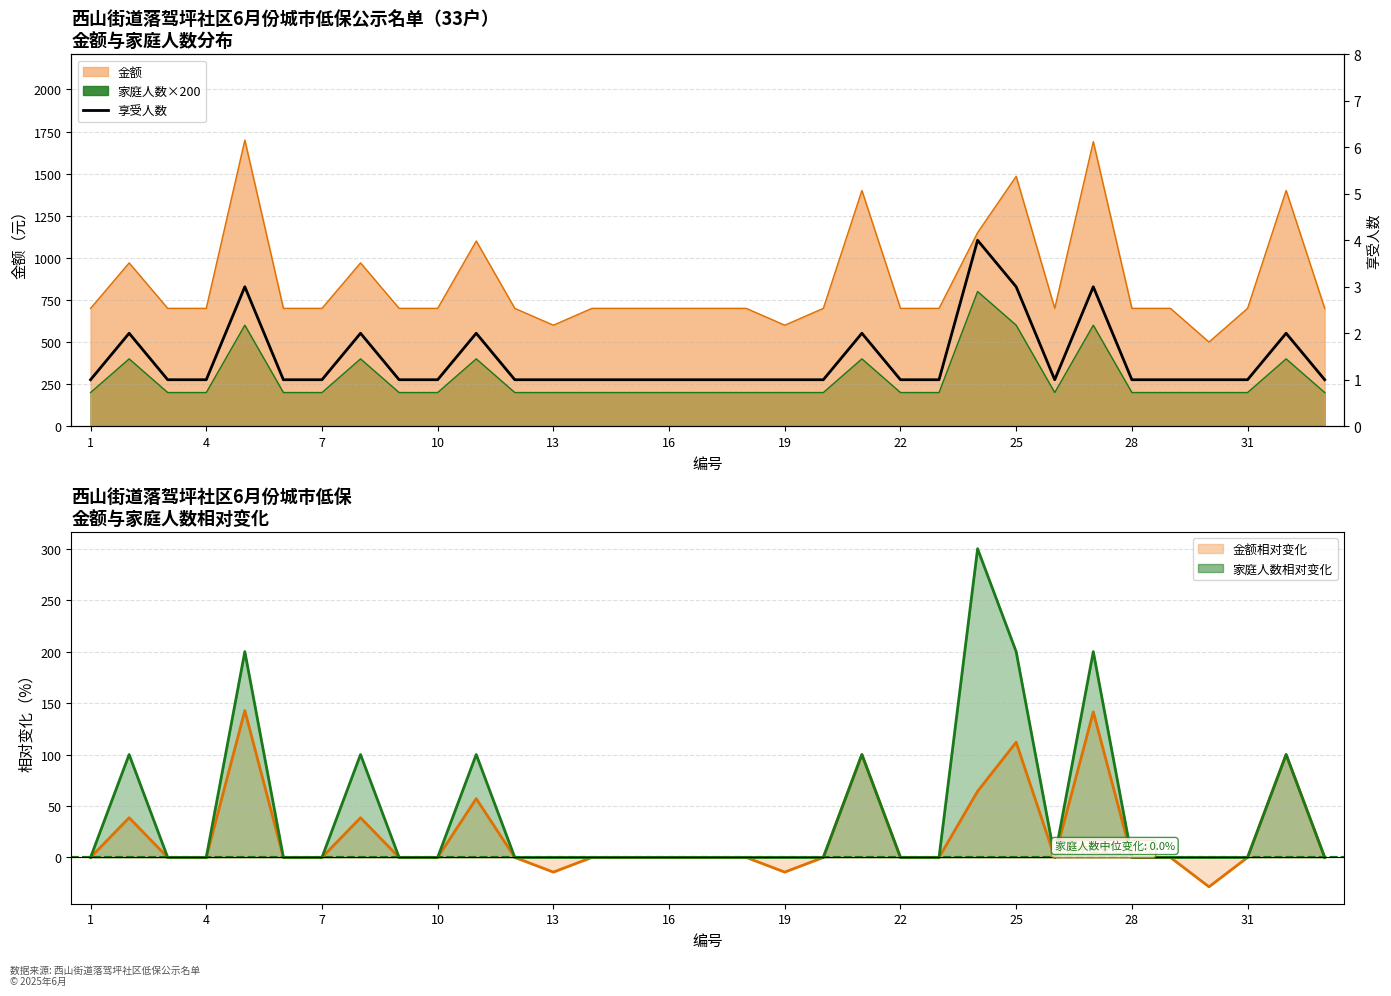

Which series ends up on top after the final intersection of 享受人数 and 金额%?

享受人数